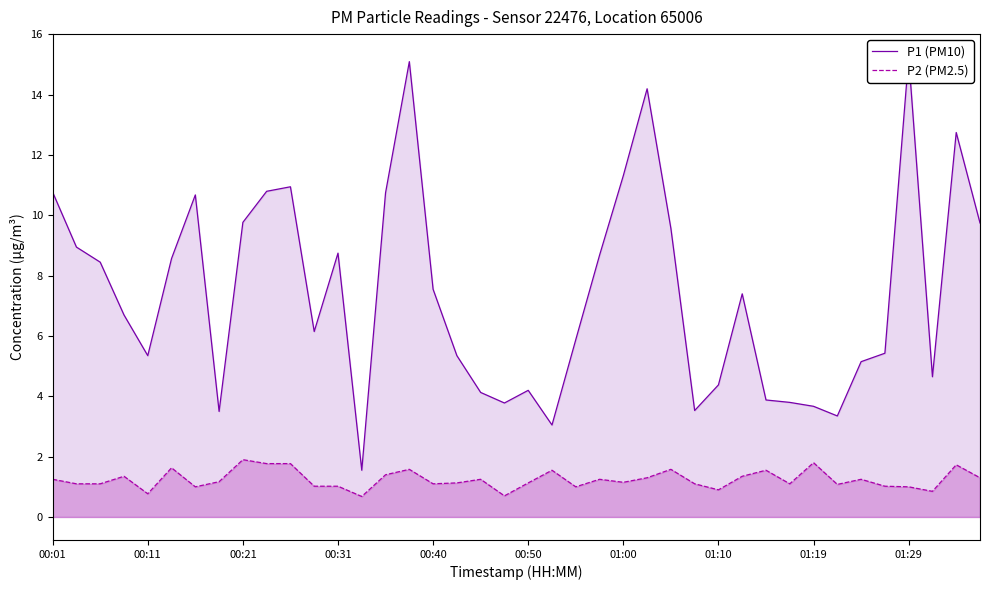

Rank the series by their average value, from lowest to highest.

P2 (PM2.5), P1 (PM10)